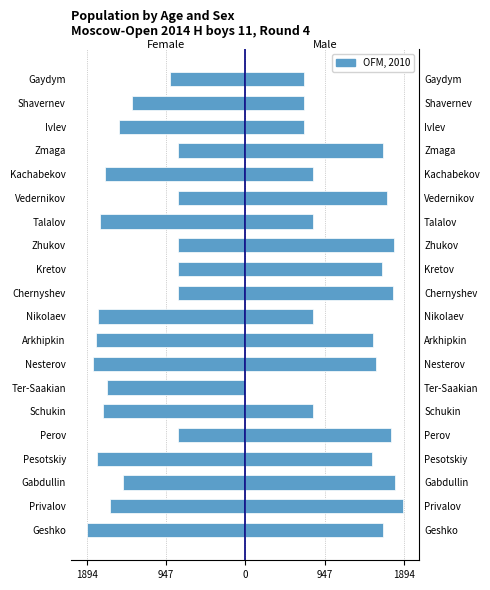

What is the maximum value for Male?

1883